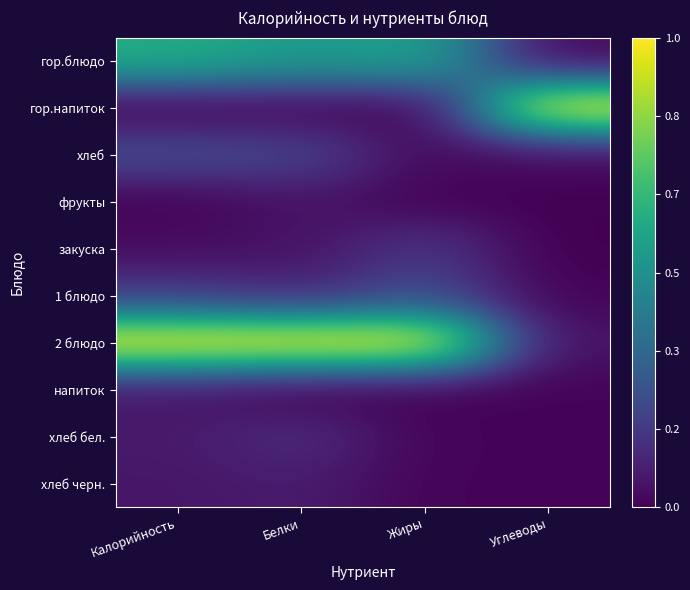

At which category does the chart reach its minimum across all series?

Калорийность